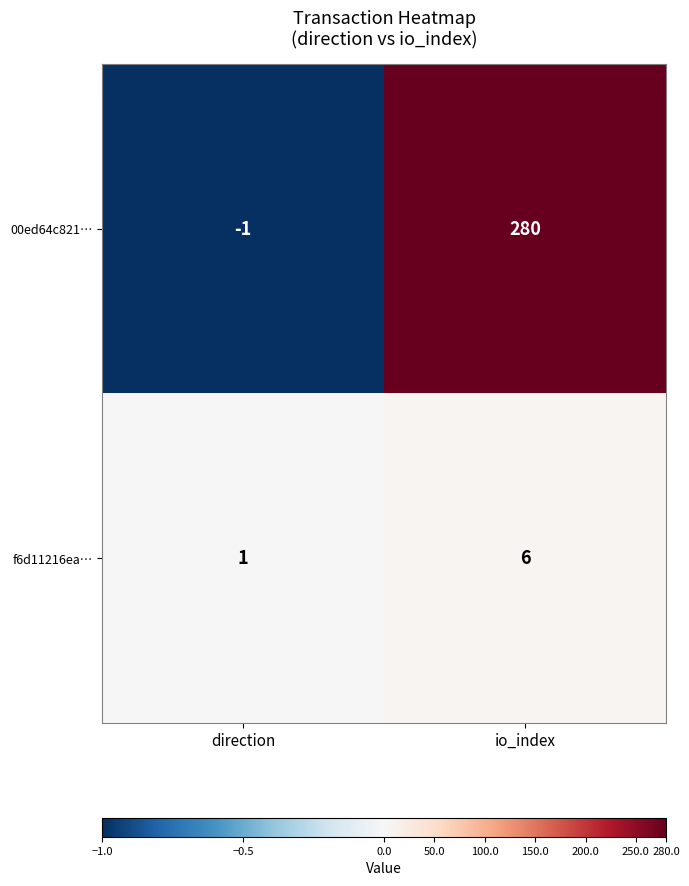

What is the minimum value shown in the chart?

-1